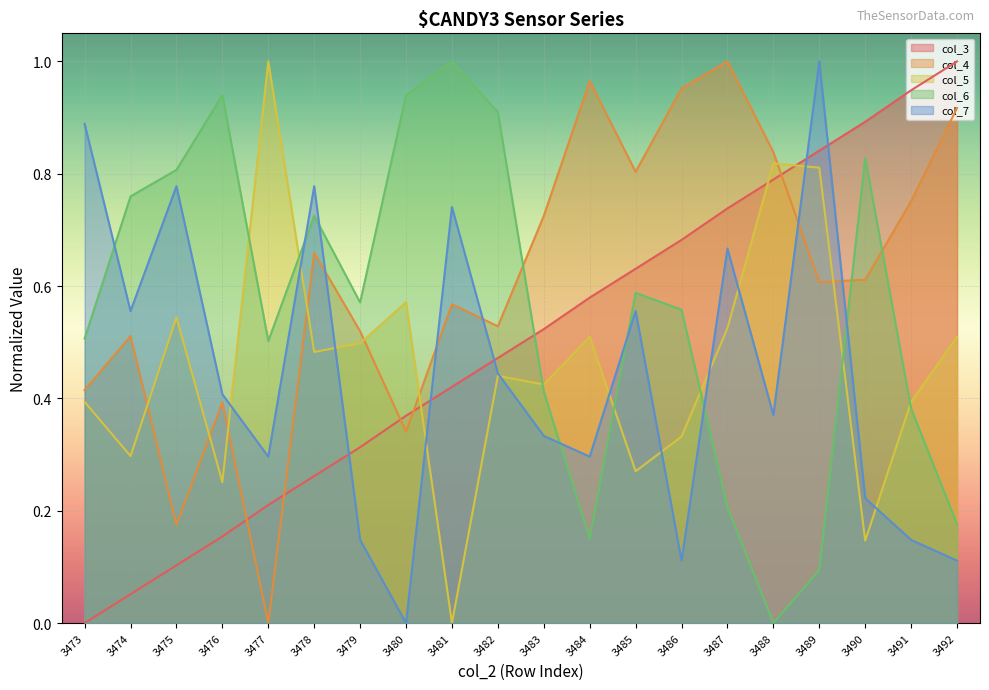

Is it true that col_5 equals 0.8 at 3479?

False